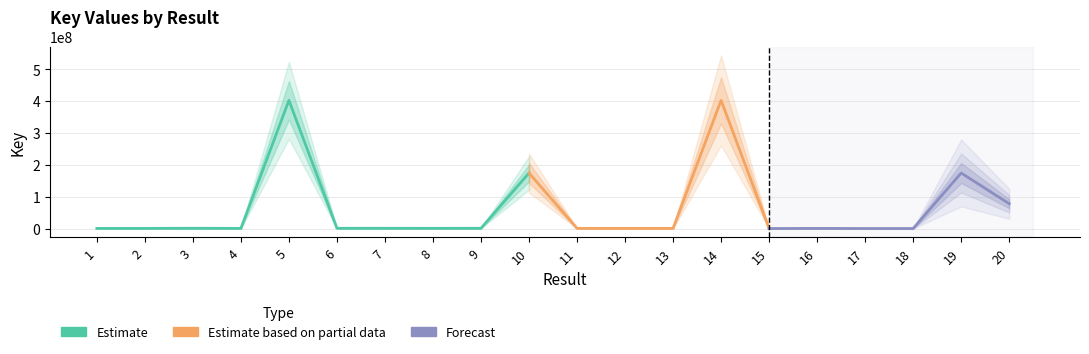

Rank the categories by value from highest to lowest.

5, 14, 10, 19, 20, 3, 6, 9, 7, 8, 11, 13, 12, 16, 2, 1, 4, 15, 17, 18